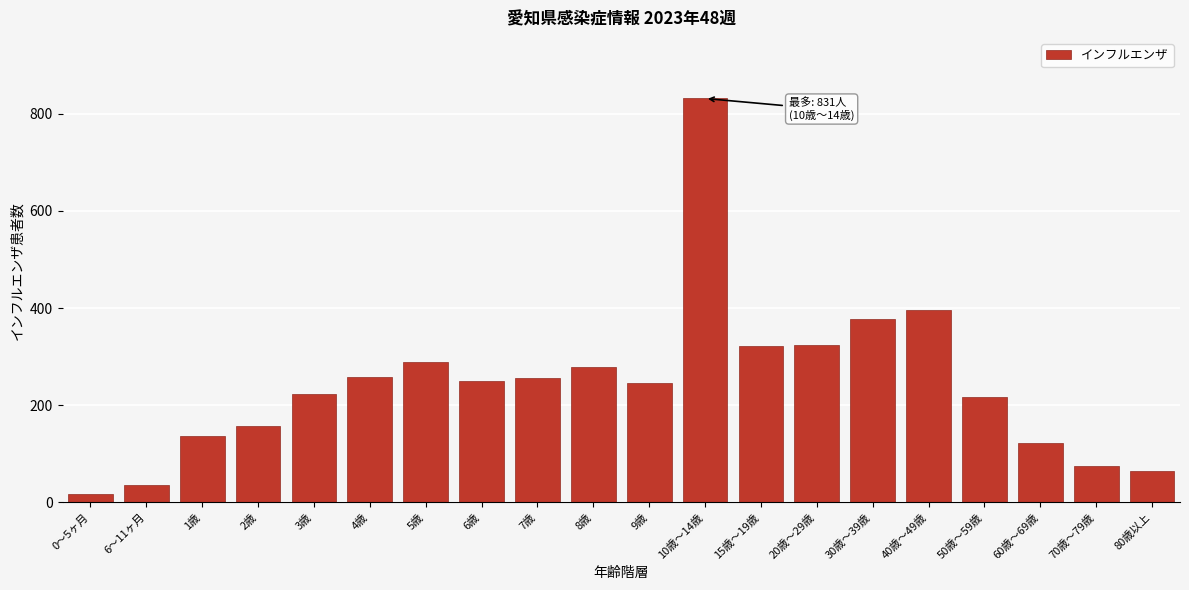

Which has a higher value, 8歳 or 7歳?

8歳